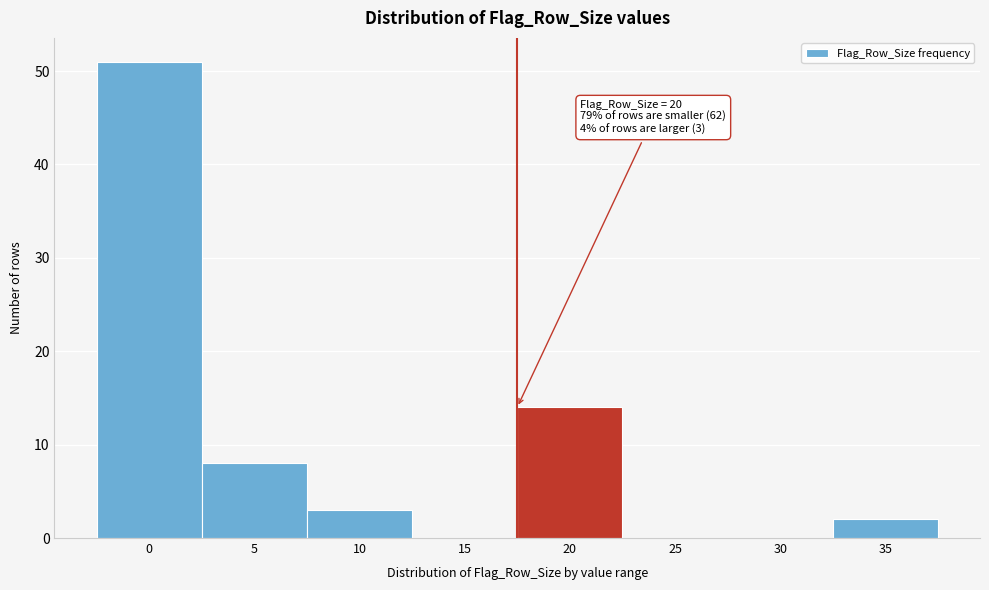

Reading right to left, list all the values displayed in this chart.

35=2	30=0	25=0	20=14	15=0	10=3	5=8	0=51